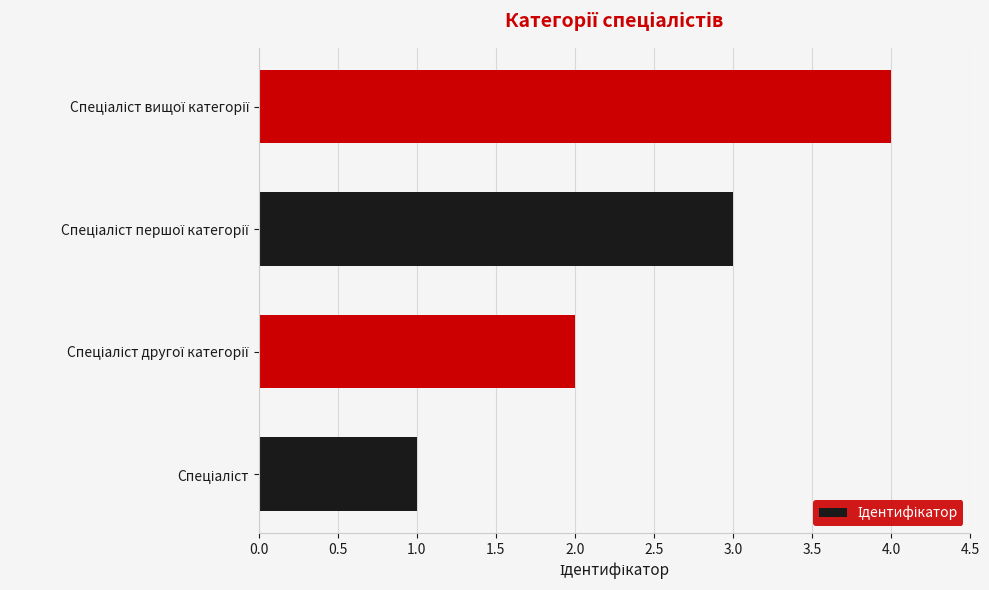

What is the sum of all values?

10